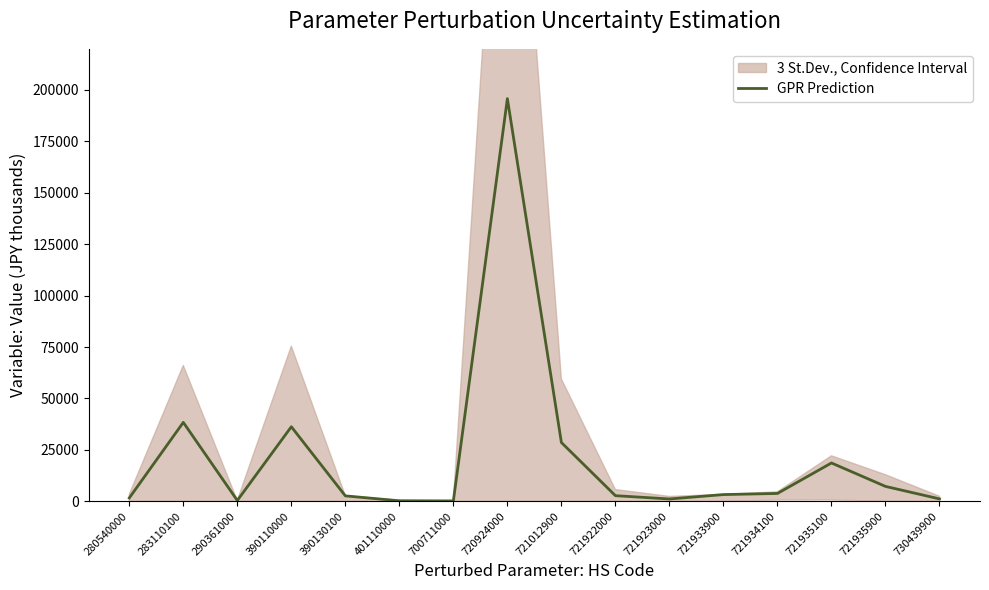

At which label does the data first exceed 3275?

283110100